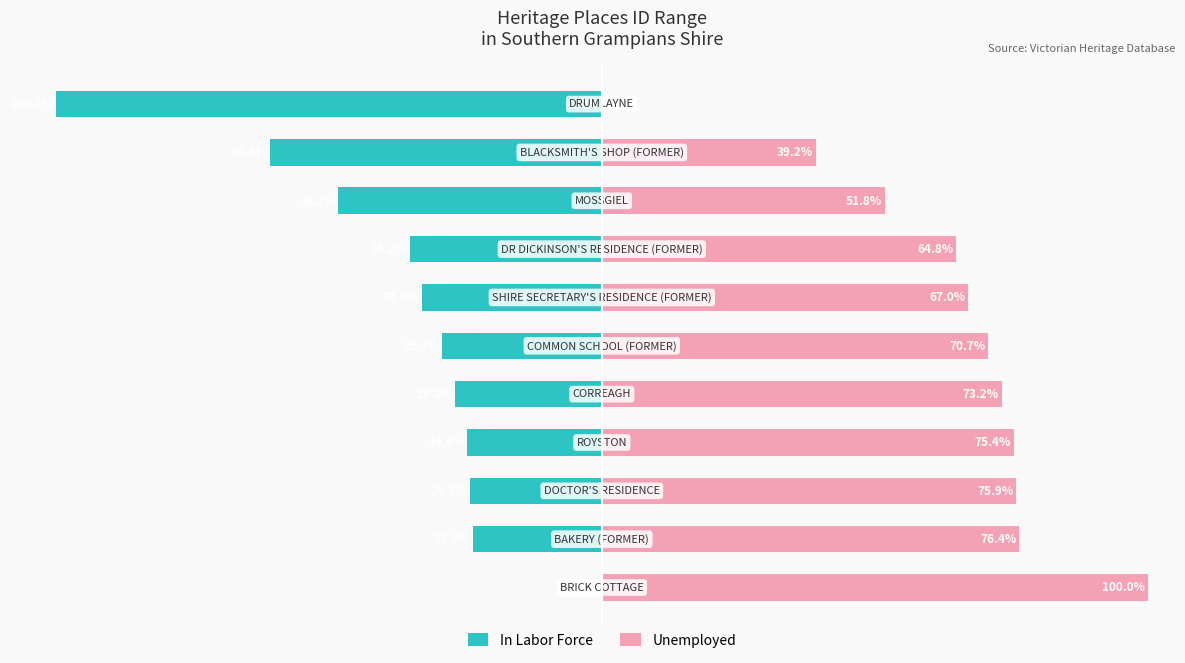

What is the difference between the highest and lowest values at 10?

100.0